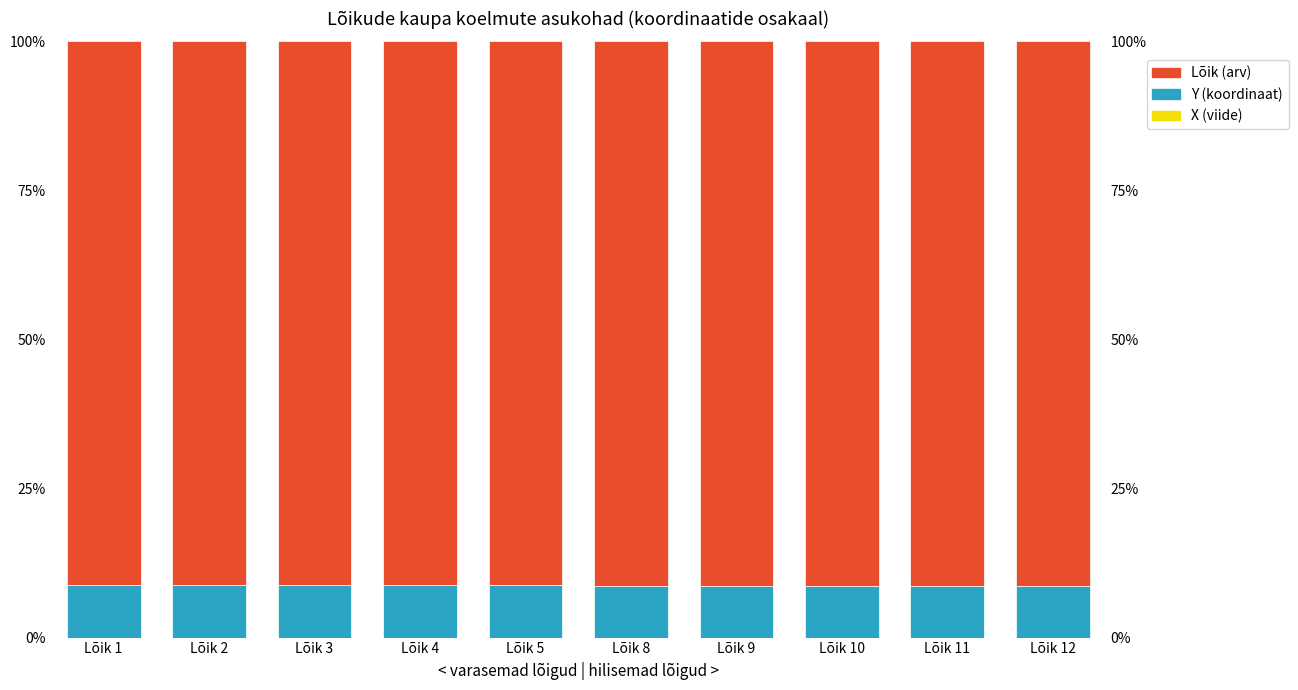

At which category is the sum across all series the highest?

Lõik 1